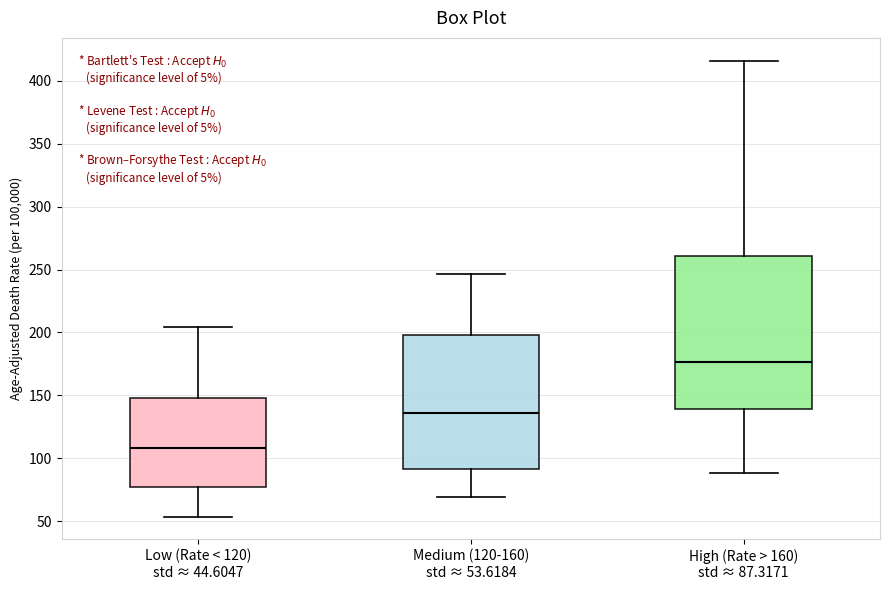

Reading left to right, read every box against the y-axis: the position of its median line, the range the box covers, and the ends of its whiskers. The values are not printed on the chart, so give them approximately, as read against the axis.

Low (Rate < 120) std ≈ 44.6047: median 110, box 75 to 150, whiskers 55 to 205
Medium (120-160) std ≈ 53.6184: median 135, box 90 to 200, whiskers 70 to 245
High (Rate > 160) std ≈ 87.3171: median 175, box 140 to 260, whiskers 90 to 415